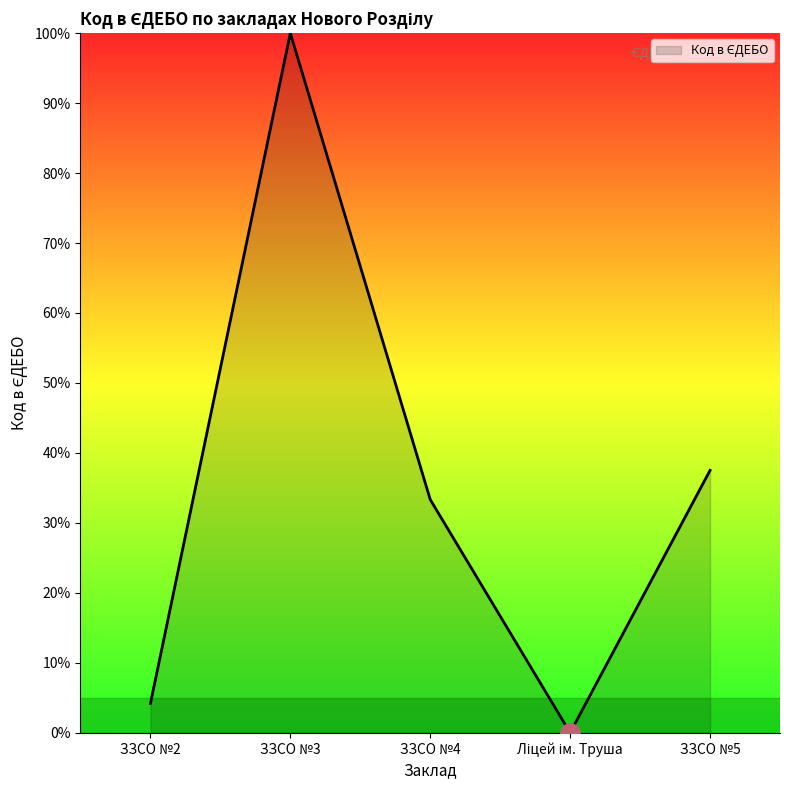

What is the change in value from ЗЗСО №3 to ЗЗСО №4?

-66.7